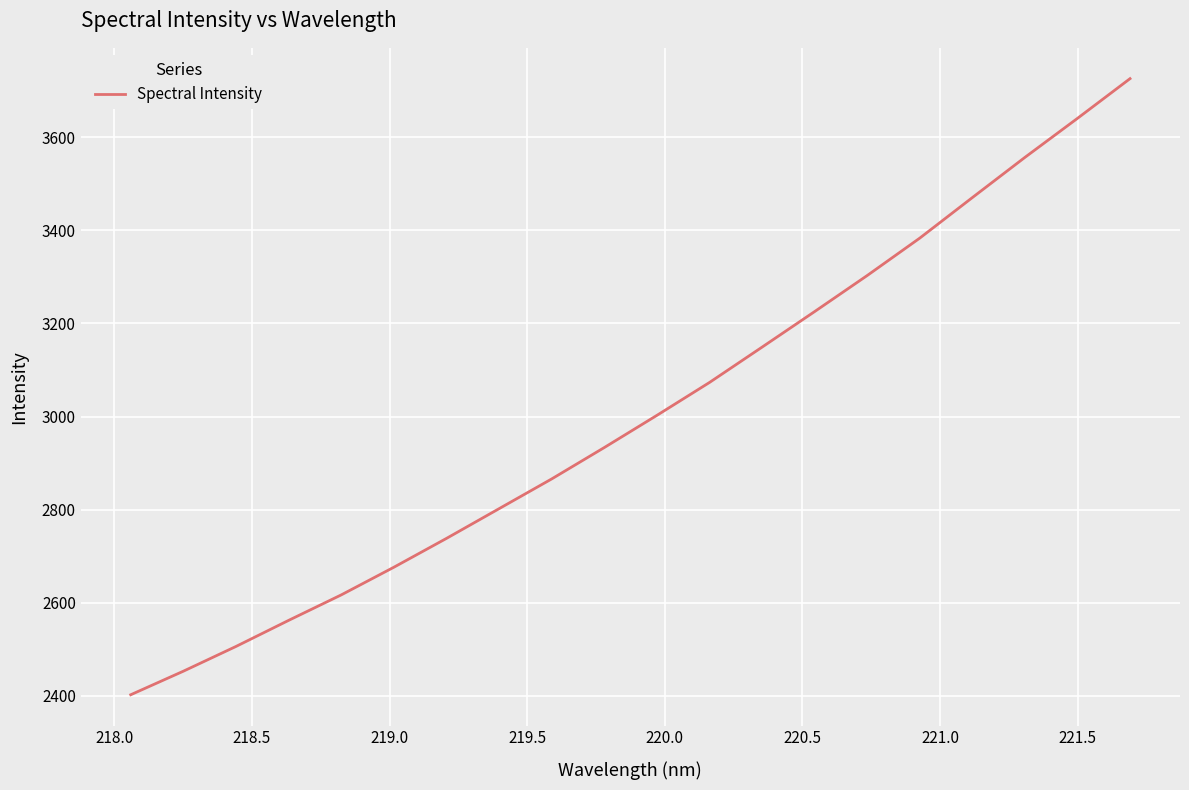

What is the difference between the maximum and minimum values?

1323.0